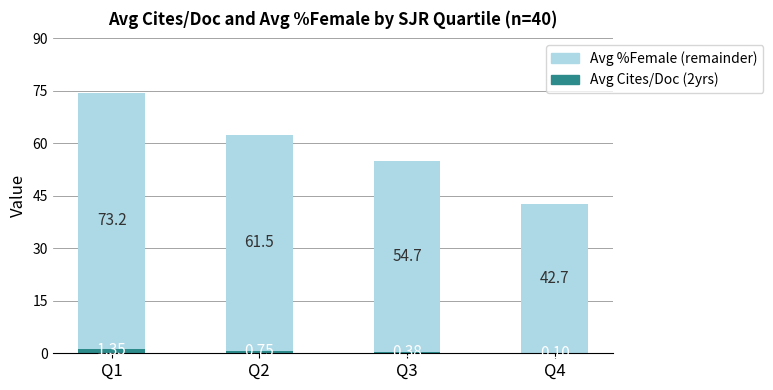

At which category is the sum across all series the highest?

Q1